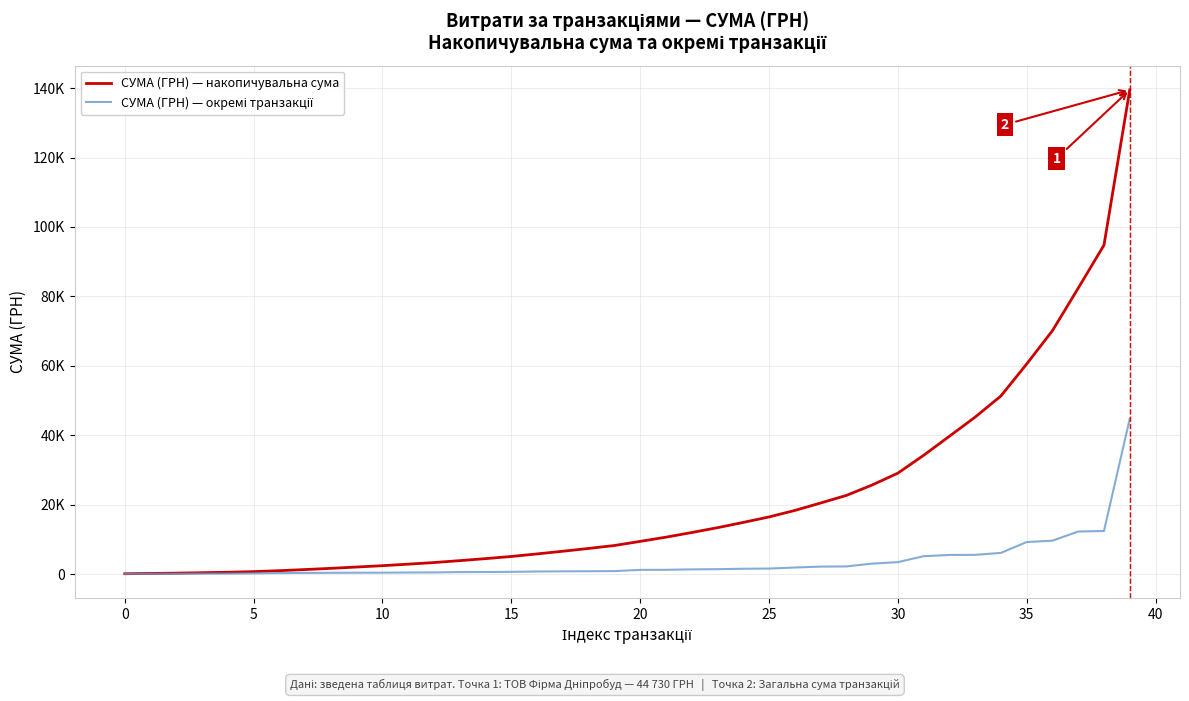

Does the chart display data point markers on the line(s)?

No